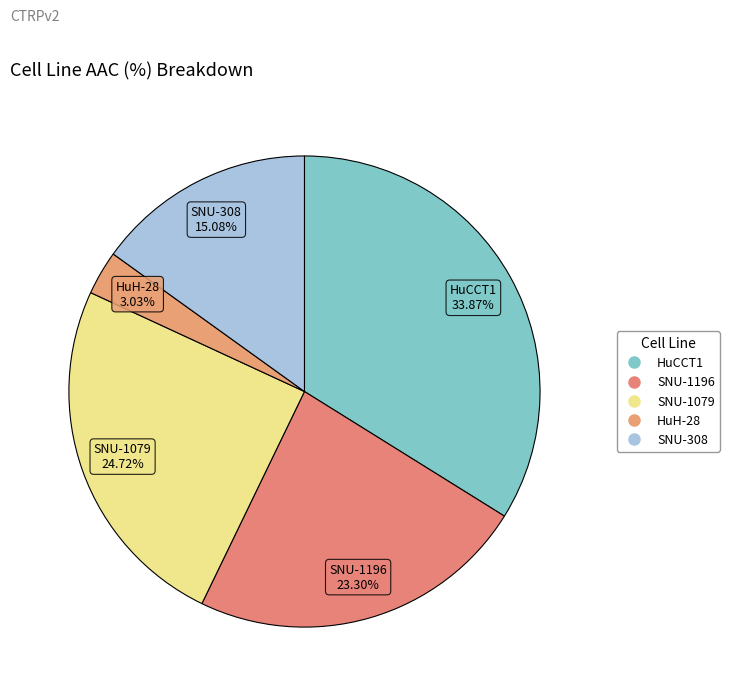

To the nearest percent, what is the average slice percentage?

20%